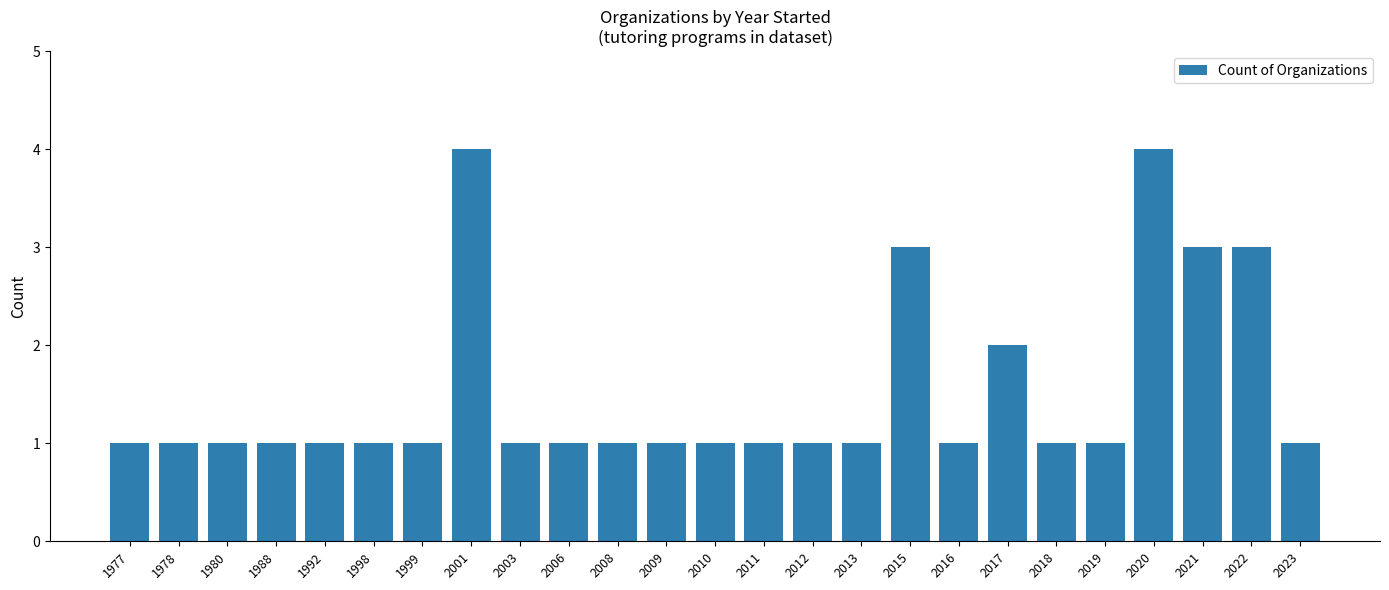

What is the value of the 15th bar from the left?

1